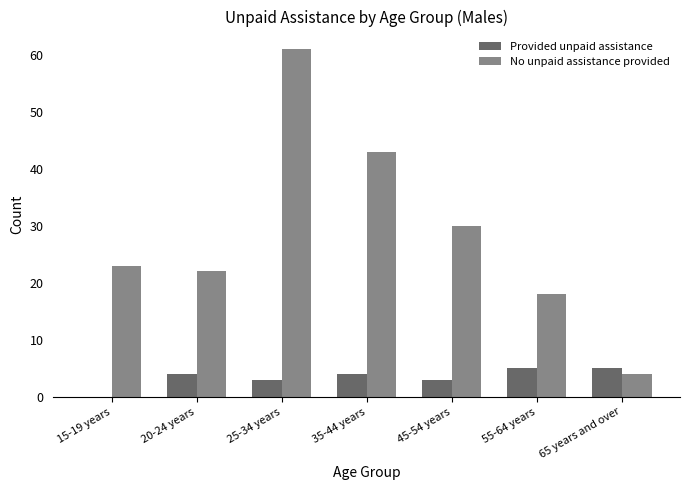

Reading left to right, what are all the values shown in this chart?

Provided unpaid assistance: 15-19 years=0	20-24 years=4	25-34 years=3	35-44 years=4	45-54 years=3	55-64 years=5	65 years and over=5
No unpaid assistance provided: 15-19 years=23	20-24 years=22	25-34 years=61	35-44 years=43	45-54 years=30	55-64 years=18	65 years and over=4